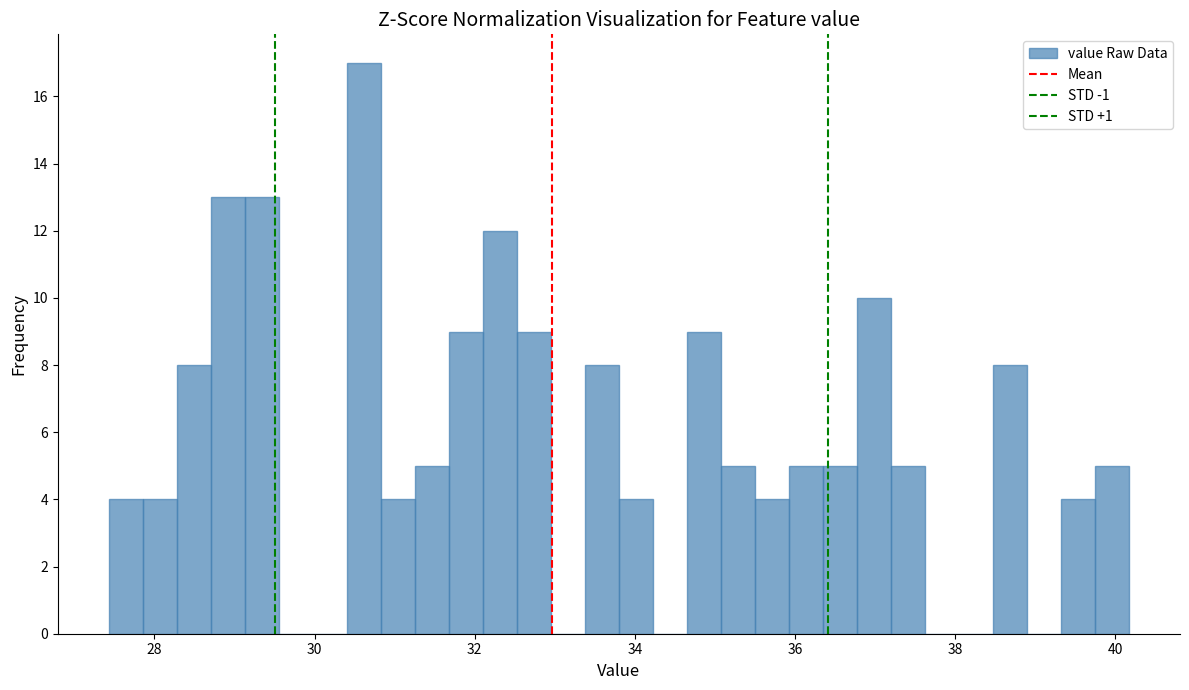

Read against the x-axis, roughly where is the centre of the tallest bar?

30.6